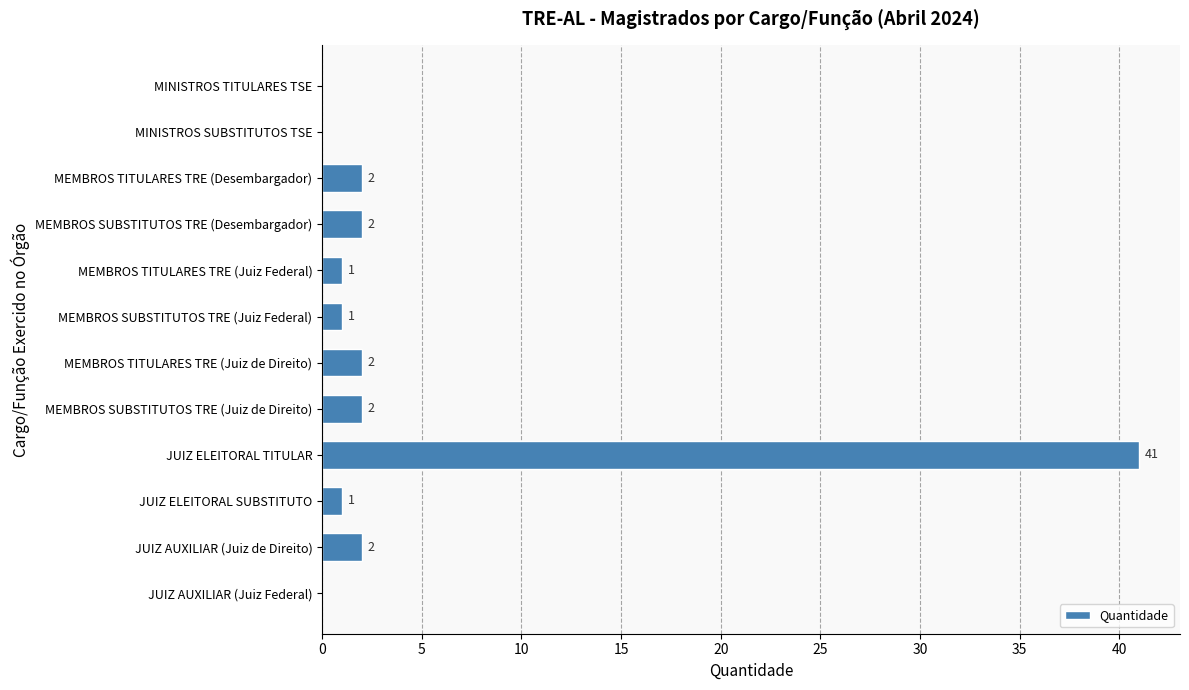

Which has a higher value, MINISTROS TITULARES TSE or MEMBROS TITULARES TRE (Juiz de Direito)?

MEMBROS TITULARES TRE (Juiz de Direito)